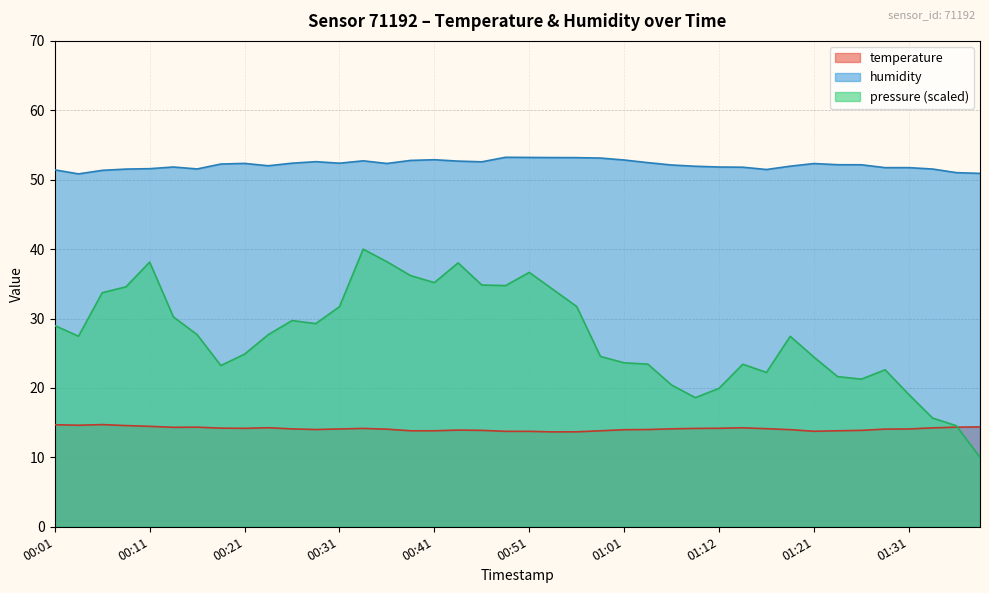

What is the smallest value displayed?

10.0